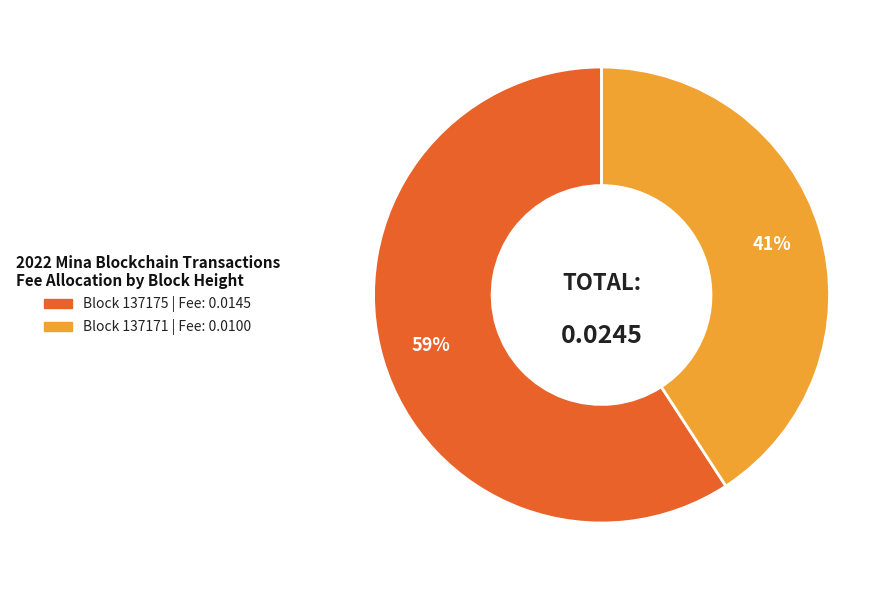

Is there a majority slice in this chart?

Yes